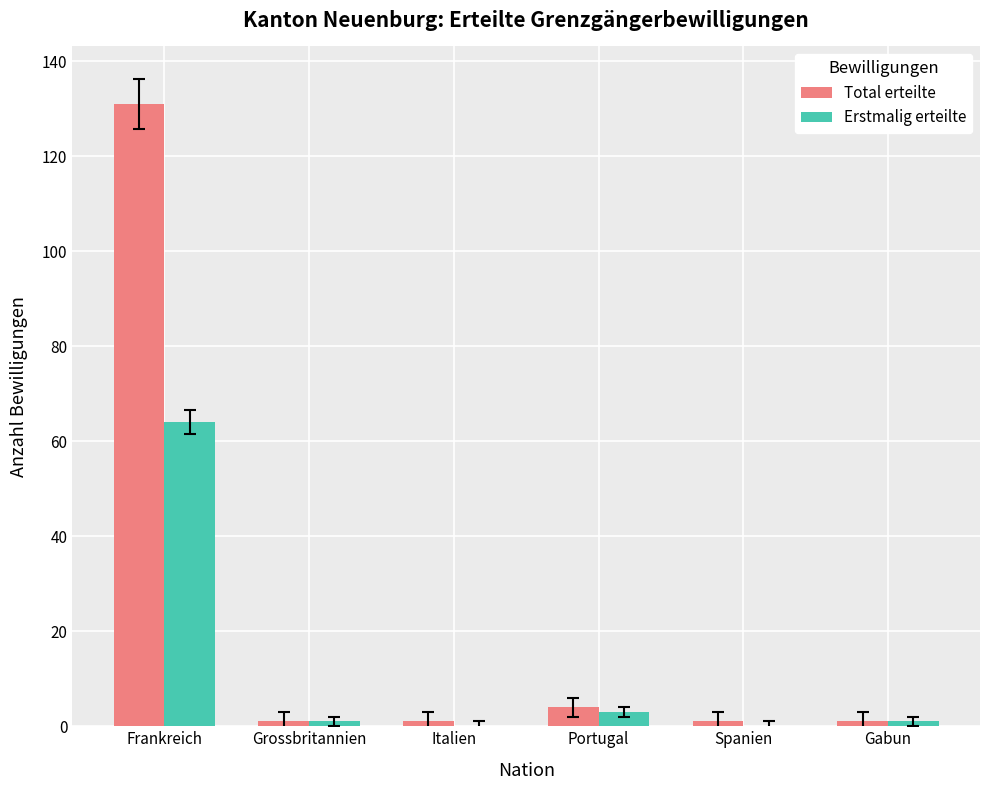

Is it true that Erstmalig erteilte equals -26 at Spanien?

False